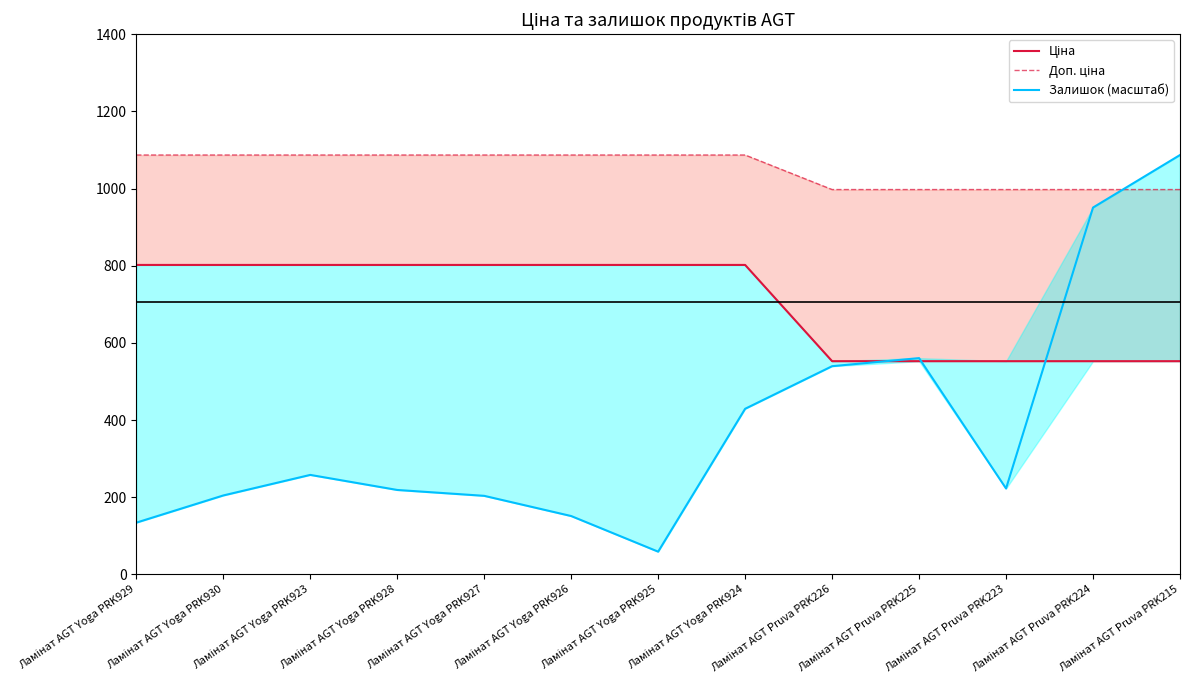

Rank the series by their maximum value, from lowest to highest.

Ціна, Доп. ціна, Залишок (масштаб)